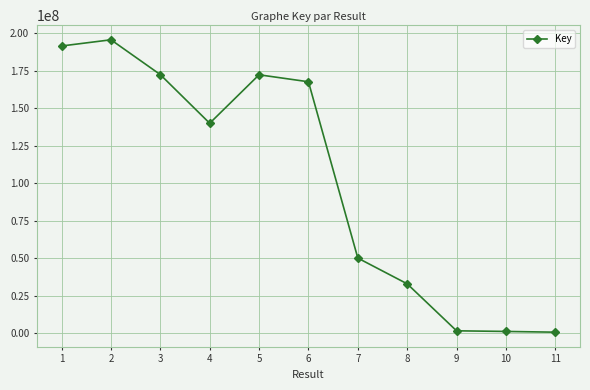

What is the maximum value shown in the chart?

195478782